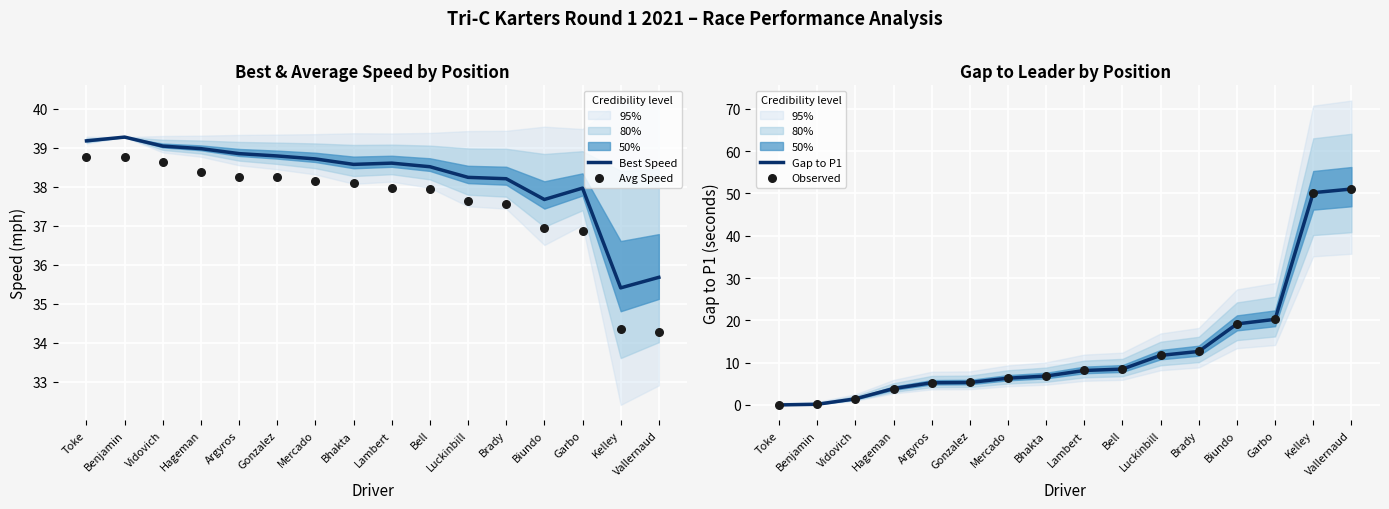

Is the value of Observed at Luckinbill greater than the value of Avg Speed at Mercado?

No